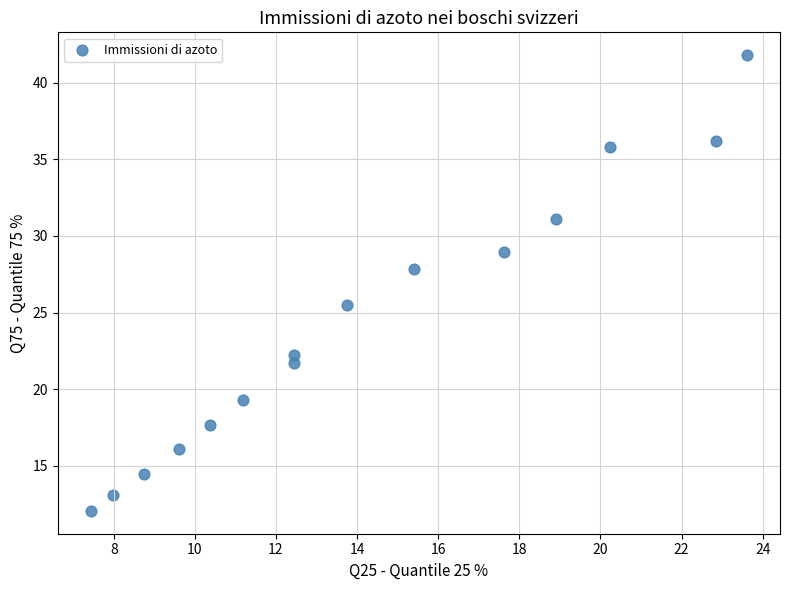

What Y value in the scatter plot is closest to 26?

25.5